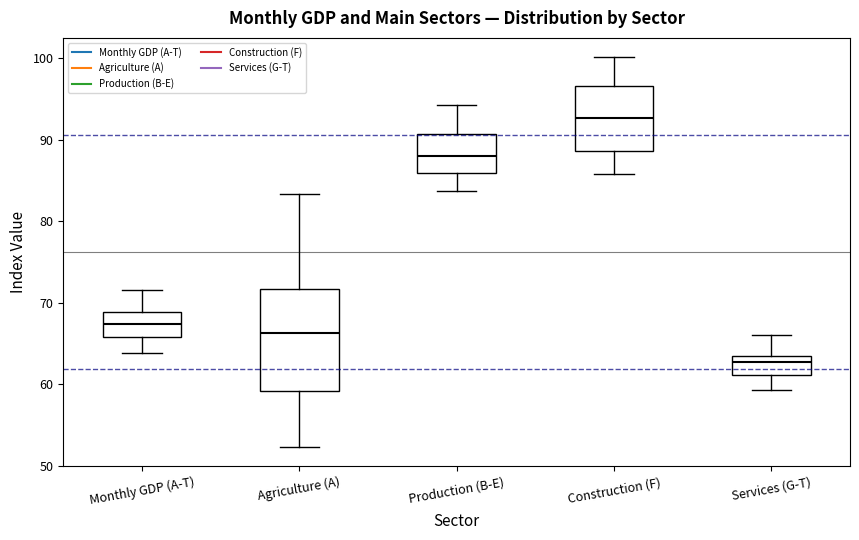

Where does the upper whisker of the box for Construction (F) end on the y-axis? The values are not printed on the chart, so give them approximately, as read against the axis.

100